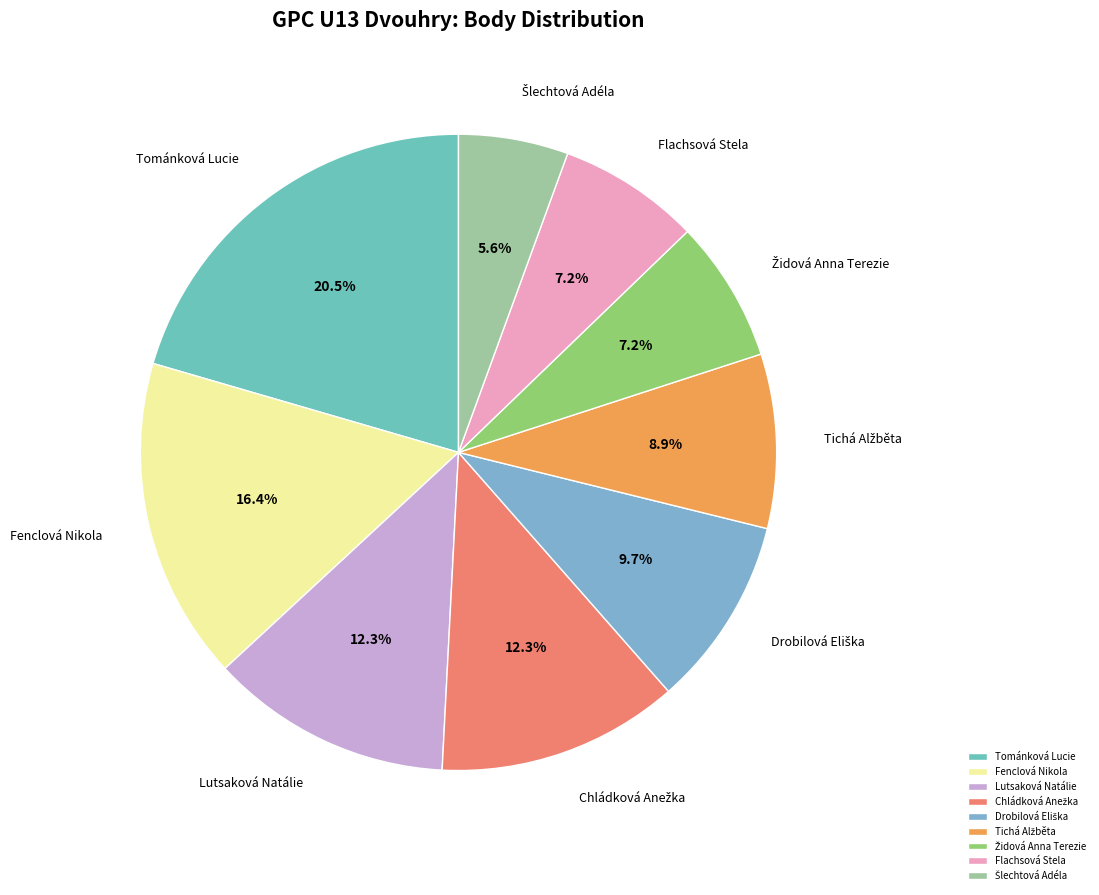

Which slice is the largest?

Tománková Lucie